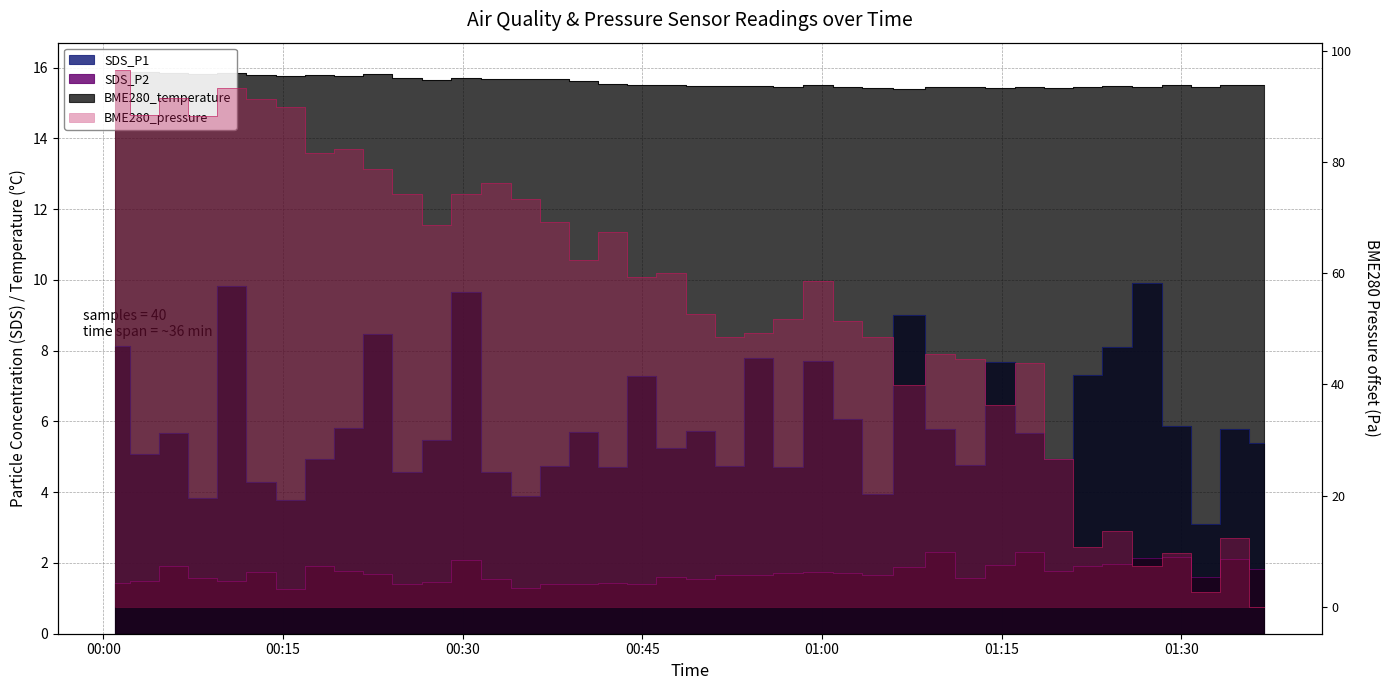

At how many categories does at least one series exceed 11?

40